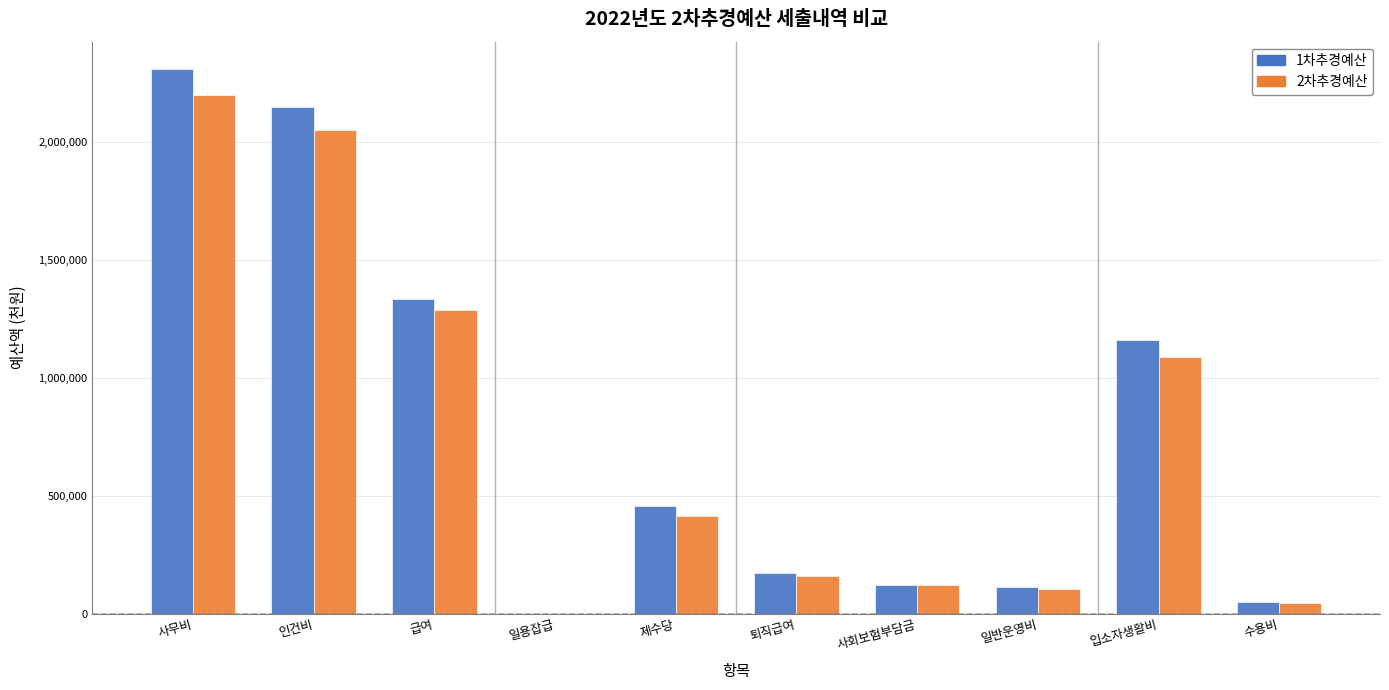

What is the sum of the 1차추경예산 values at 제수당 and 입소자생활비?

1617874